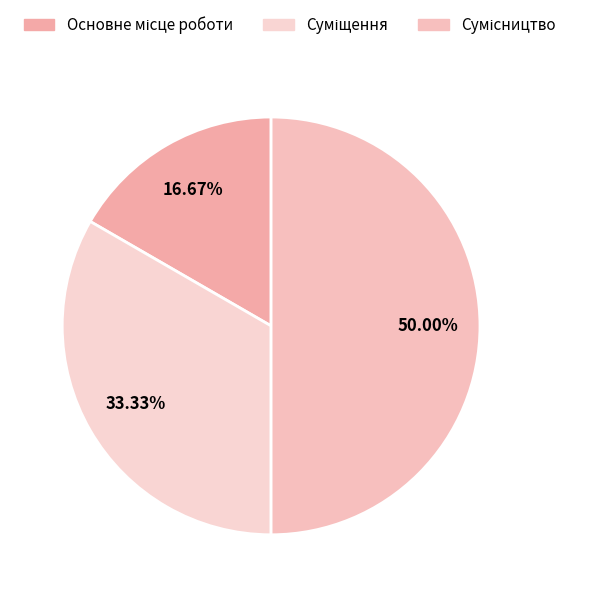

Which has a higher value, Основне місце роботи or Сумісництво?

Сумісництво